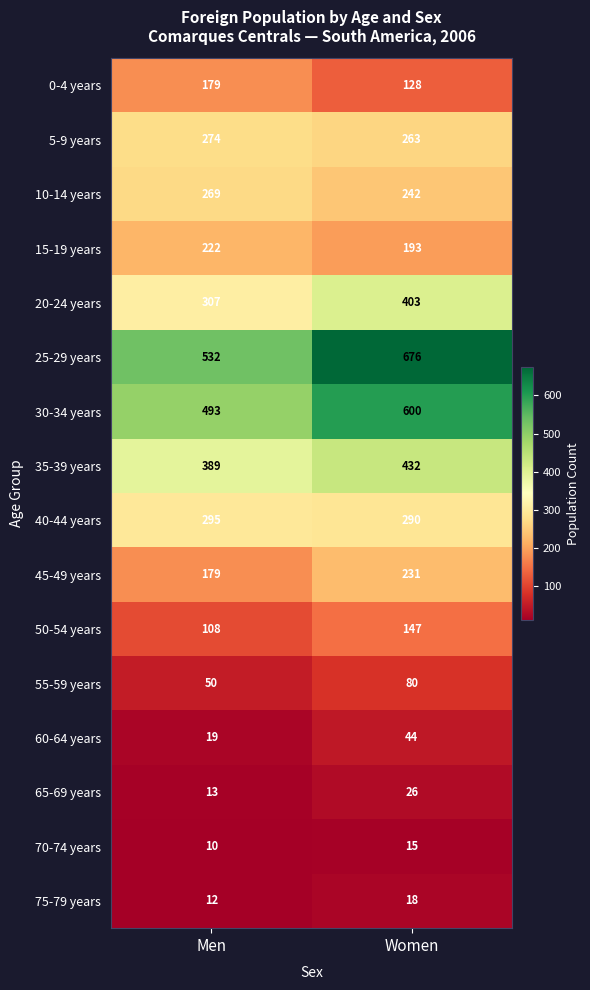

At which category is the sum across all series the highest?

Women